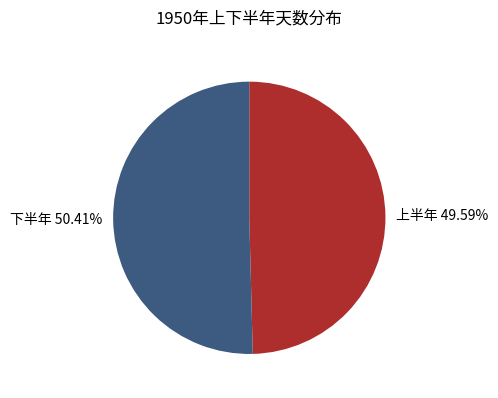

Is the sum of 上半年 49.59% and 下半年 50.41% greater than half?

Yes